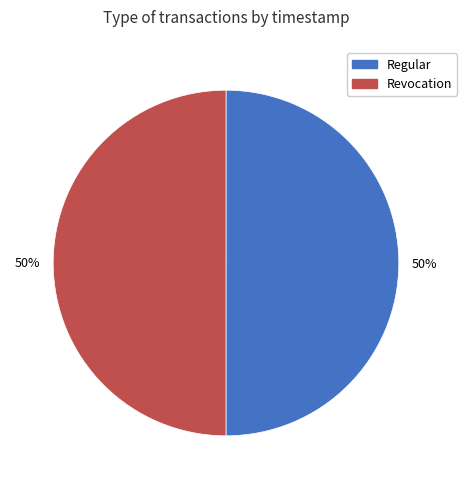

Is it true that Revocation is 36% of the pie?

False